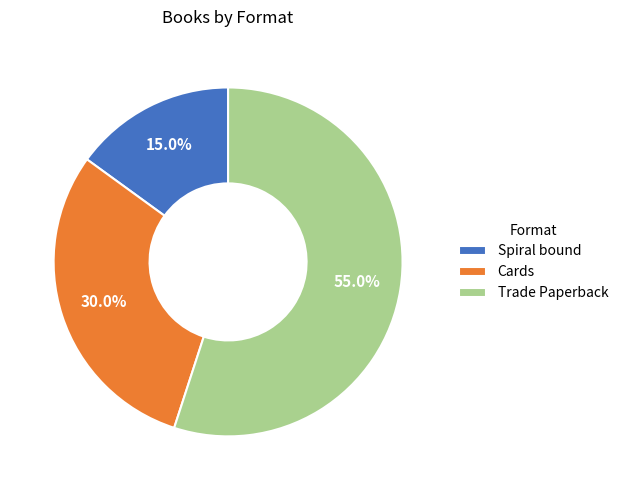

The Spiral bound slice represents 21% of the pie. True or false?

False